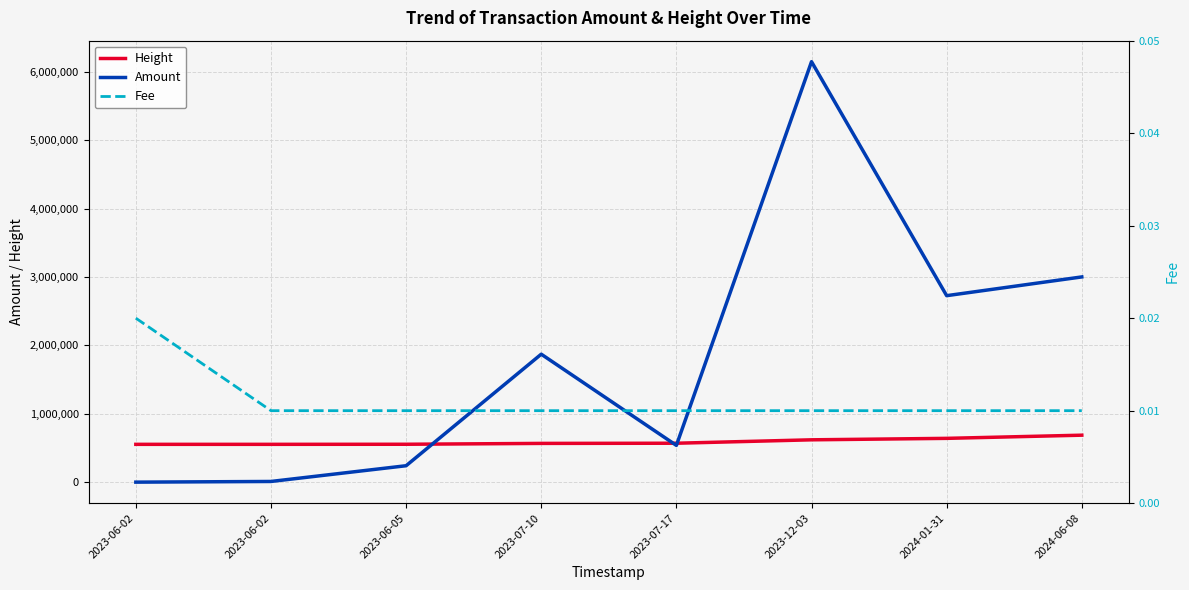

True or false: Height has more than 2 points higher than both neighbors.

False